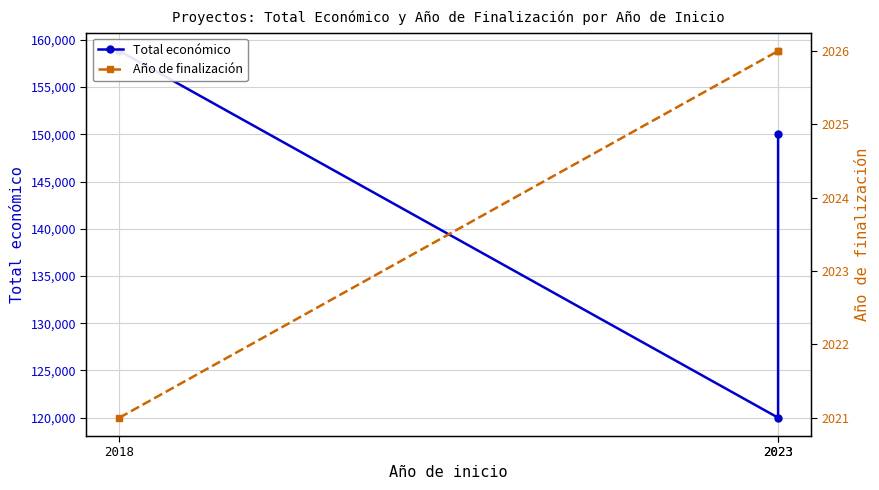

How many Año de finalización values are between 2021 and 2026?

3